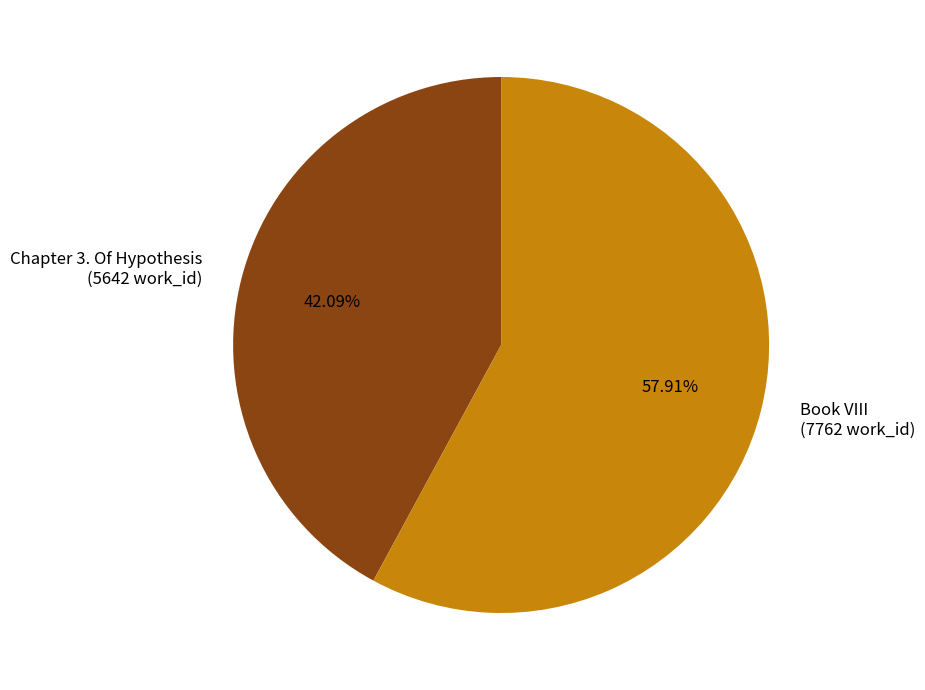

Which category has the smallest portion of the pie?

Chapter 3. Of Hypothesis